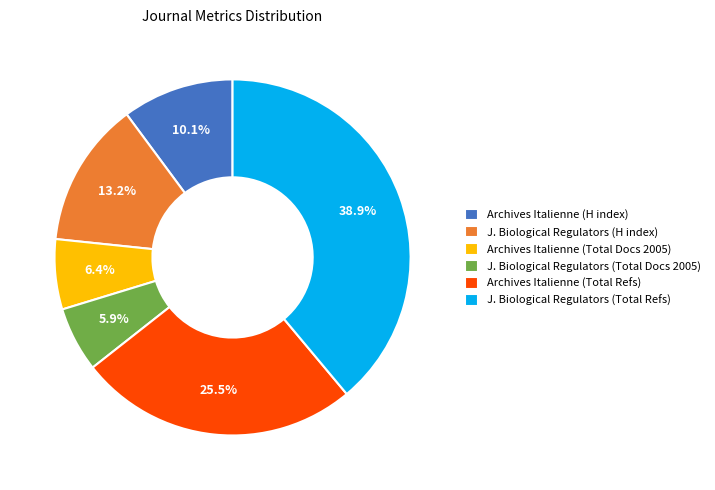

Is there any slice that represents more than half of the pie?

No